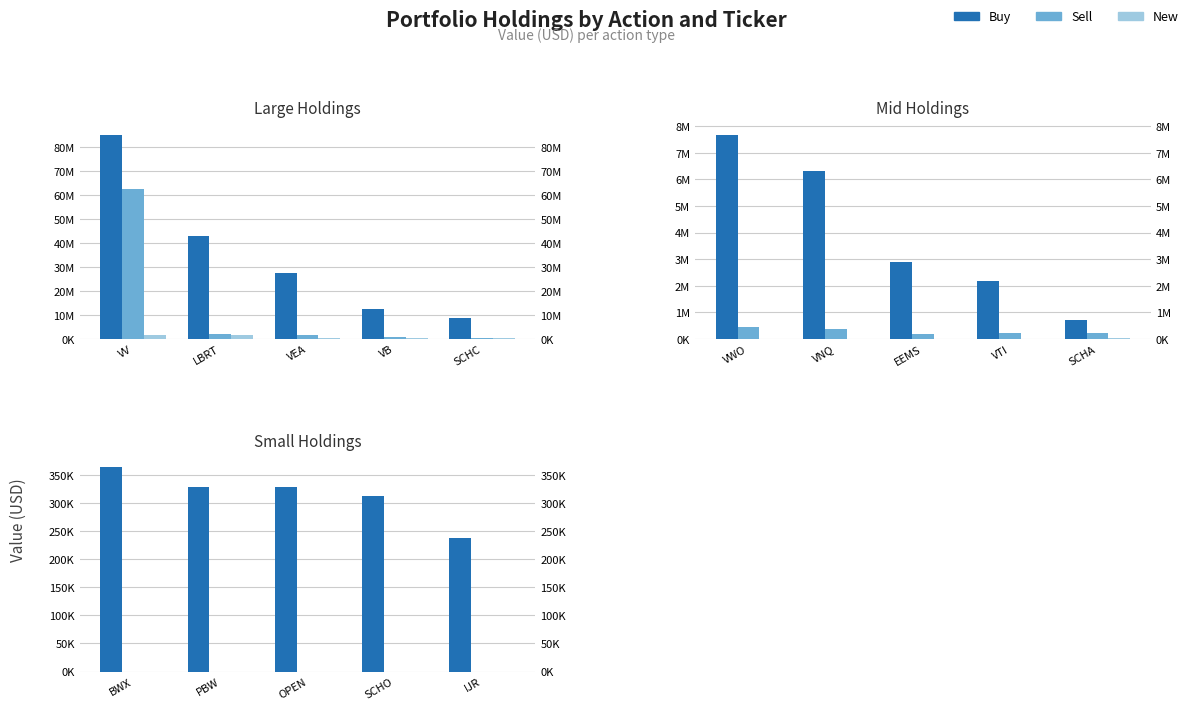

Does the chart contain any negative values?

No